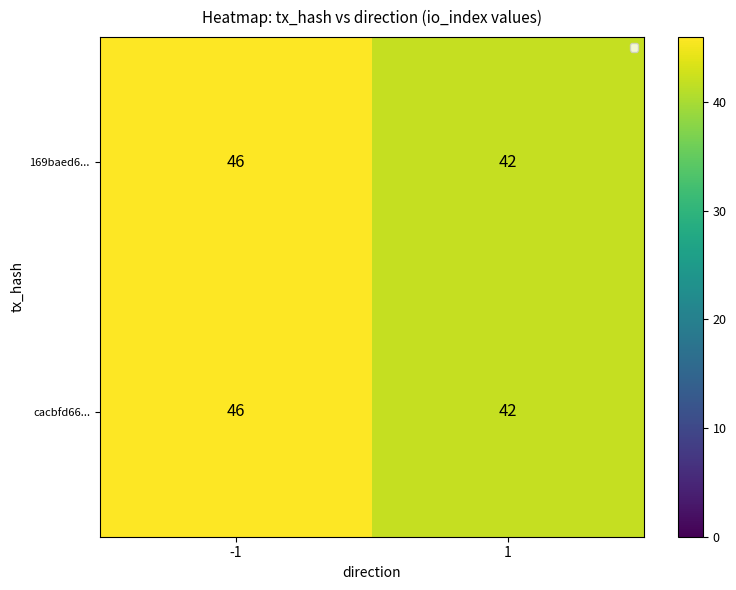

Is it true that cacbfd66... equals 59 at 1?

False